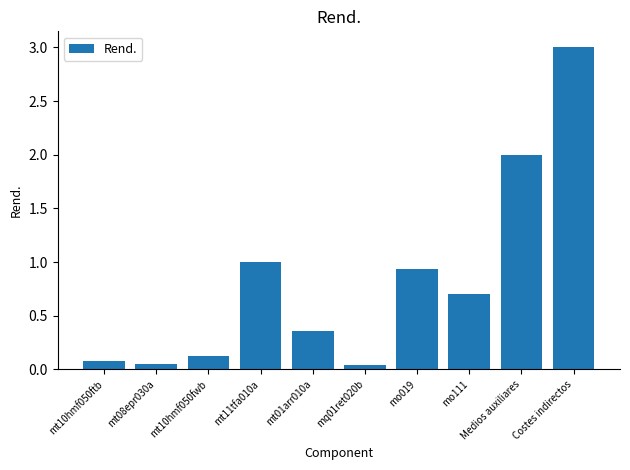

How many bars are there in total?

10